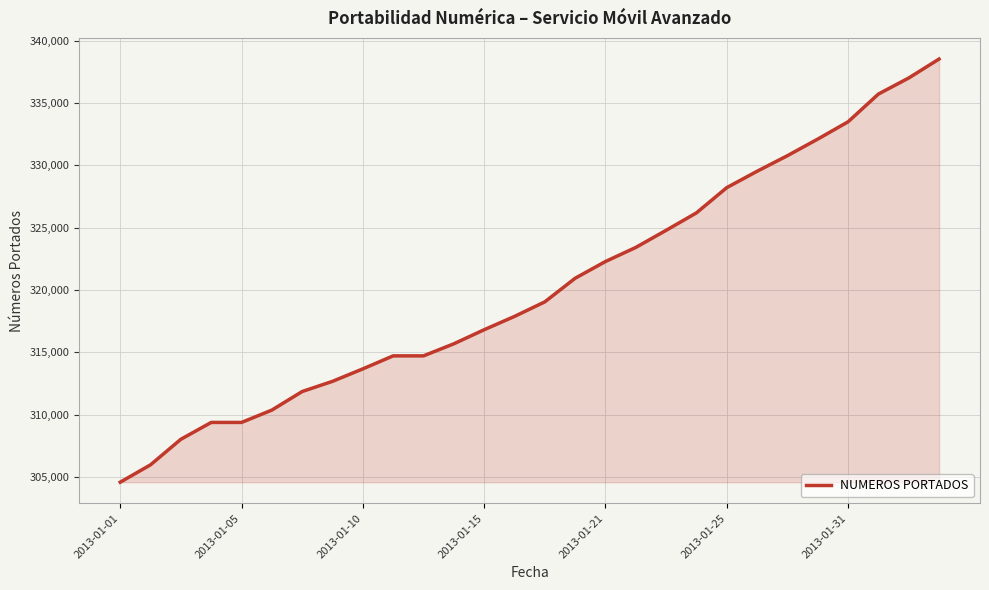

What is the maximum value shown in the chart?

338540